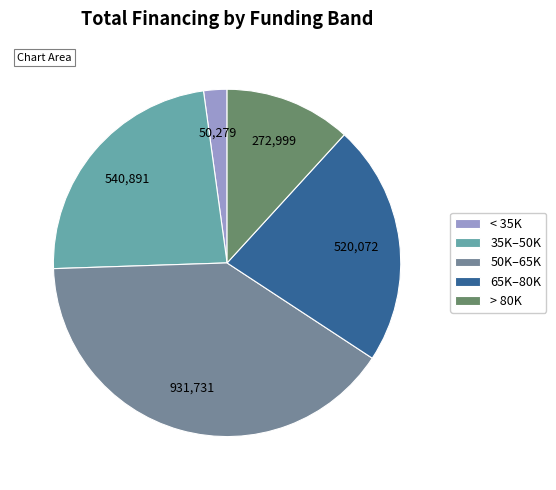

What is the smallest slice in the pie chart?

< 35K